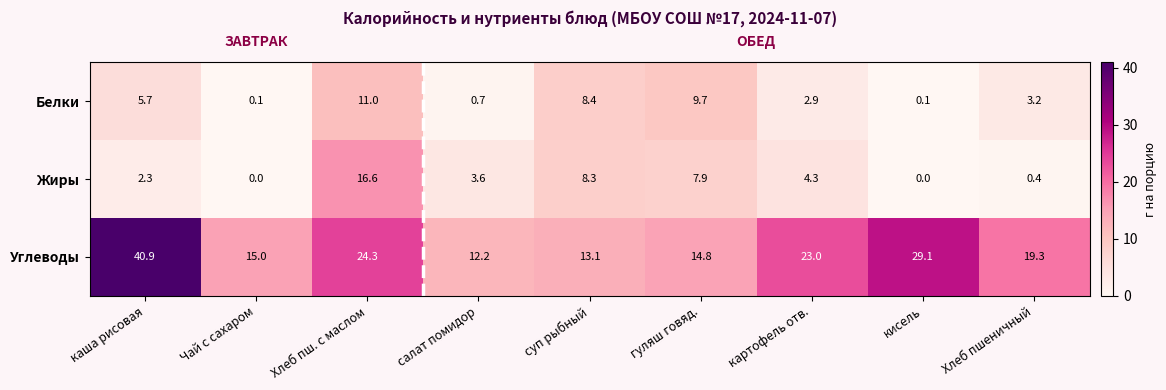

How many values in the Жиры series are below 3?

4